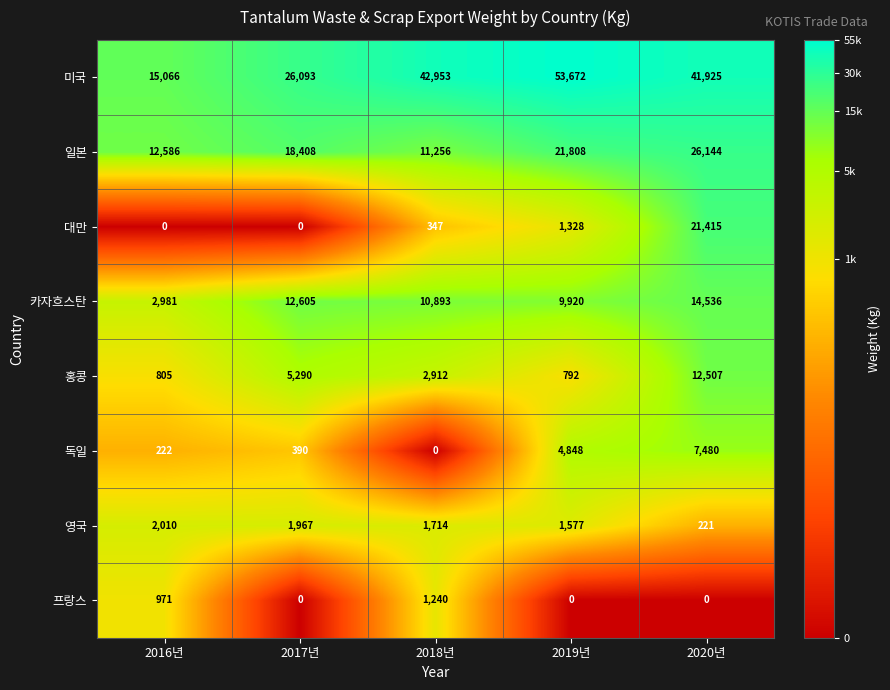

What is the difference between the maximum and minimum values in the 프랑스 series?

1240